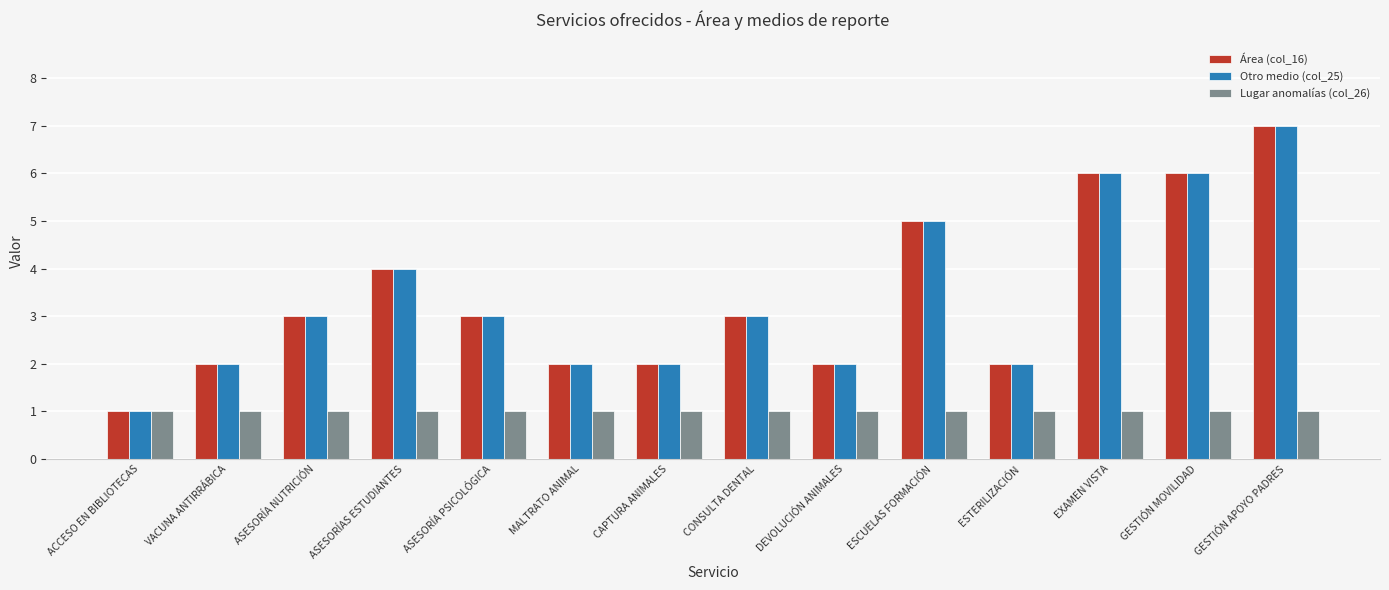

Are the bars grouped side by side (vs. stacked)?

Yes